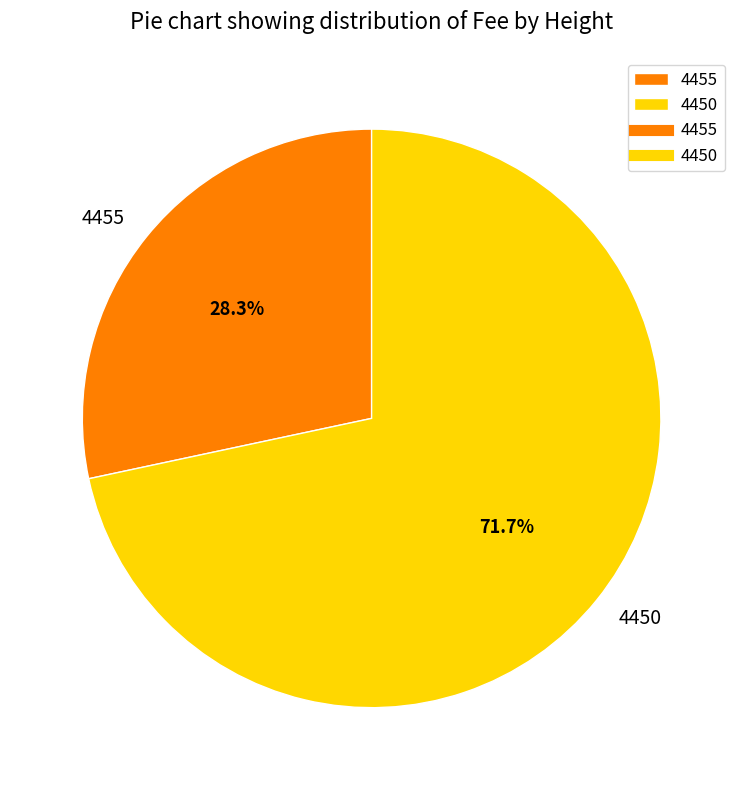

To the nearest percent, what percentage of the pie is 4455?

28%